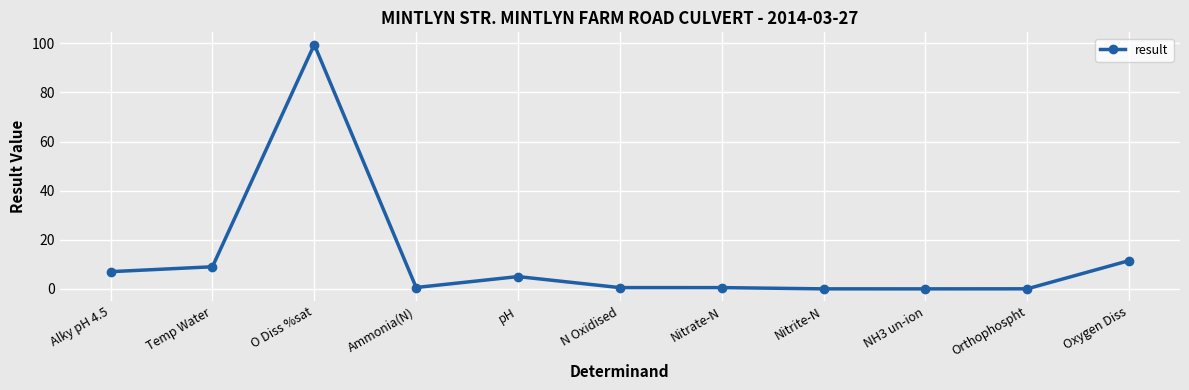

Approximately how many times larger is the value at Alky pH 4.5 compared to Temp Water?

0.8